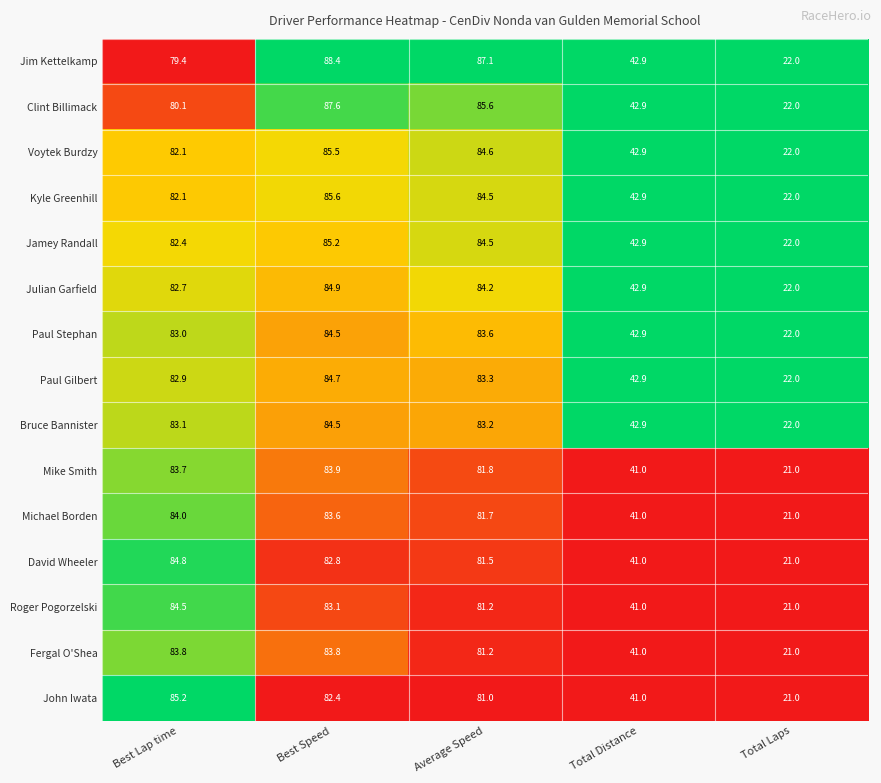

List the labels in order of Jim Kettelkamp value, largest first.

Best Speed, Average Speed, Best Lap time, Total Distance, Total Laps